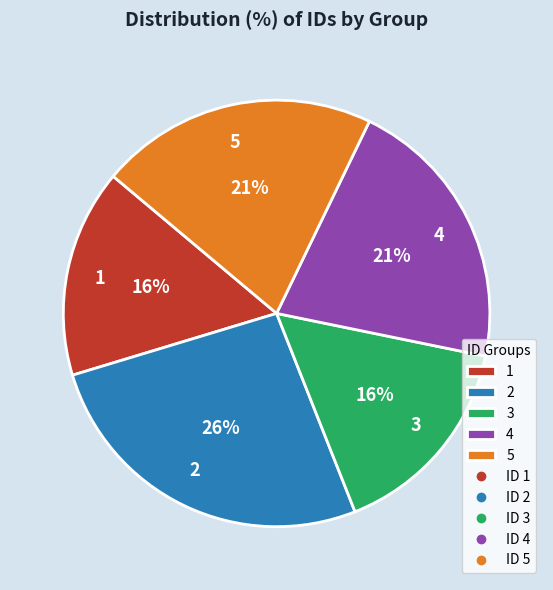

To the nearest percent, what is the difference between the 3 and 4 slice percentages?

5%